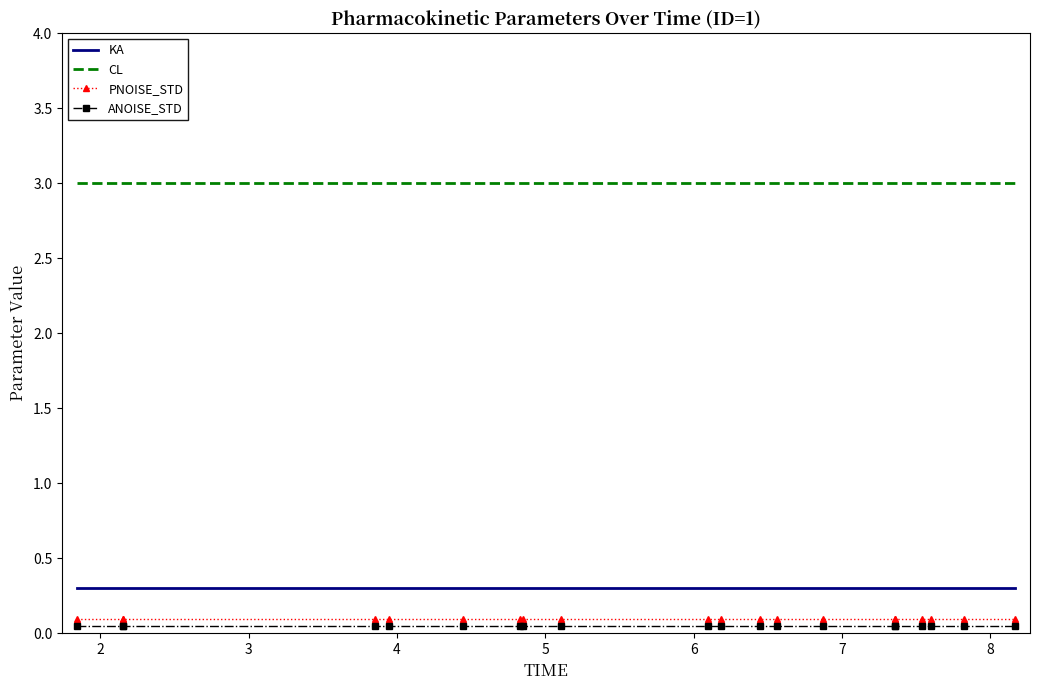

Which series has the largest total across all categories?

CL